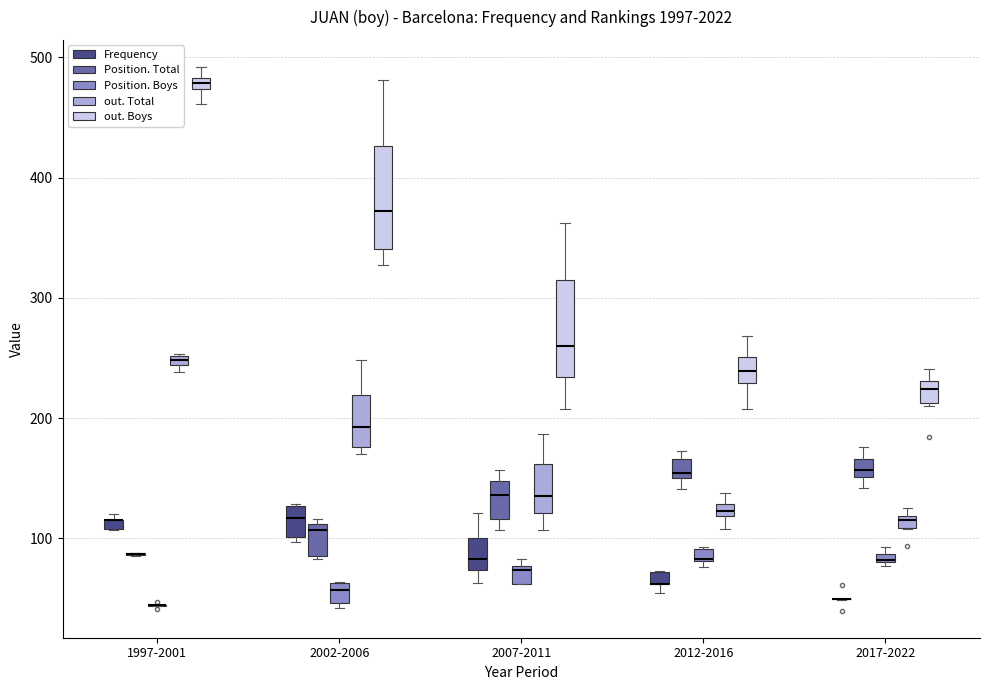

Where is the upper edge of the box for 1997-2001 (out. Boys) on the y-axis? The values are not printed on the chart, so give them approximately, as read against the axis.

480